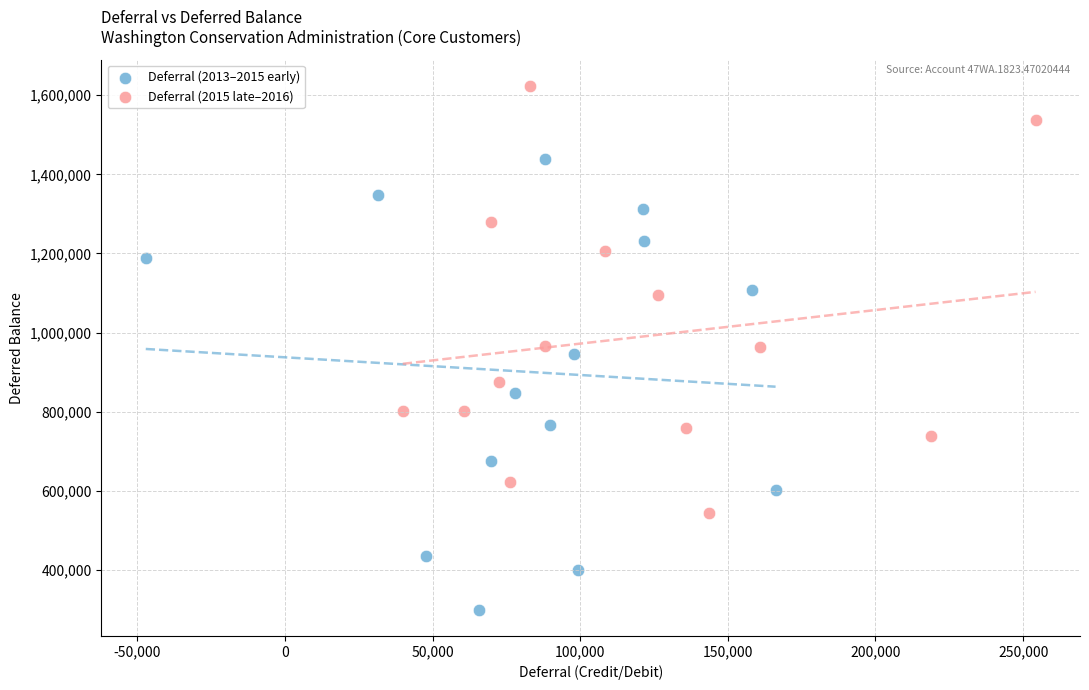

Which series reaches the minimum Y coordinate?

Deferral (2013–2015 early)